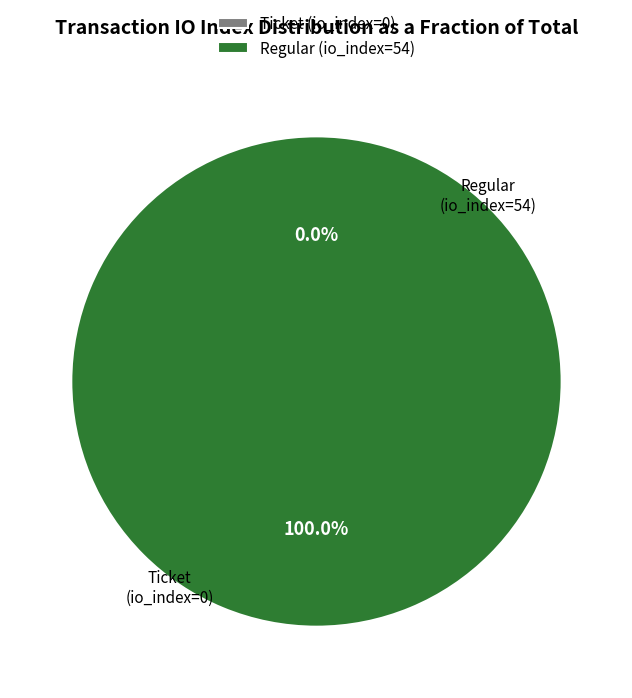

To the nearest percent, what portion does Regular (io_index=54) represent?

100%